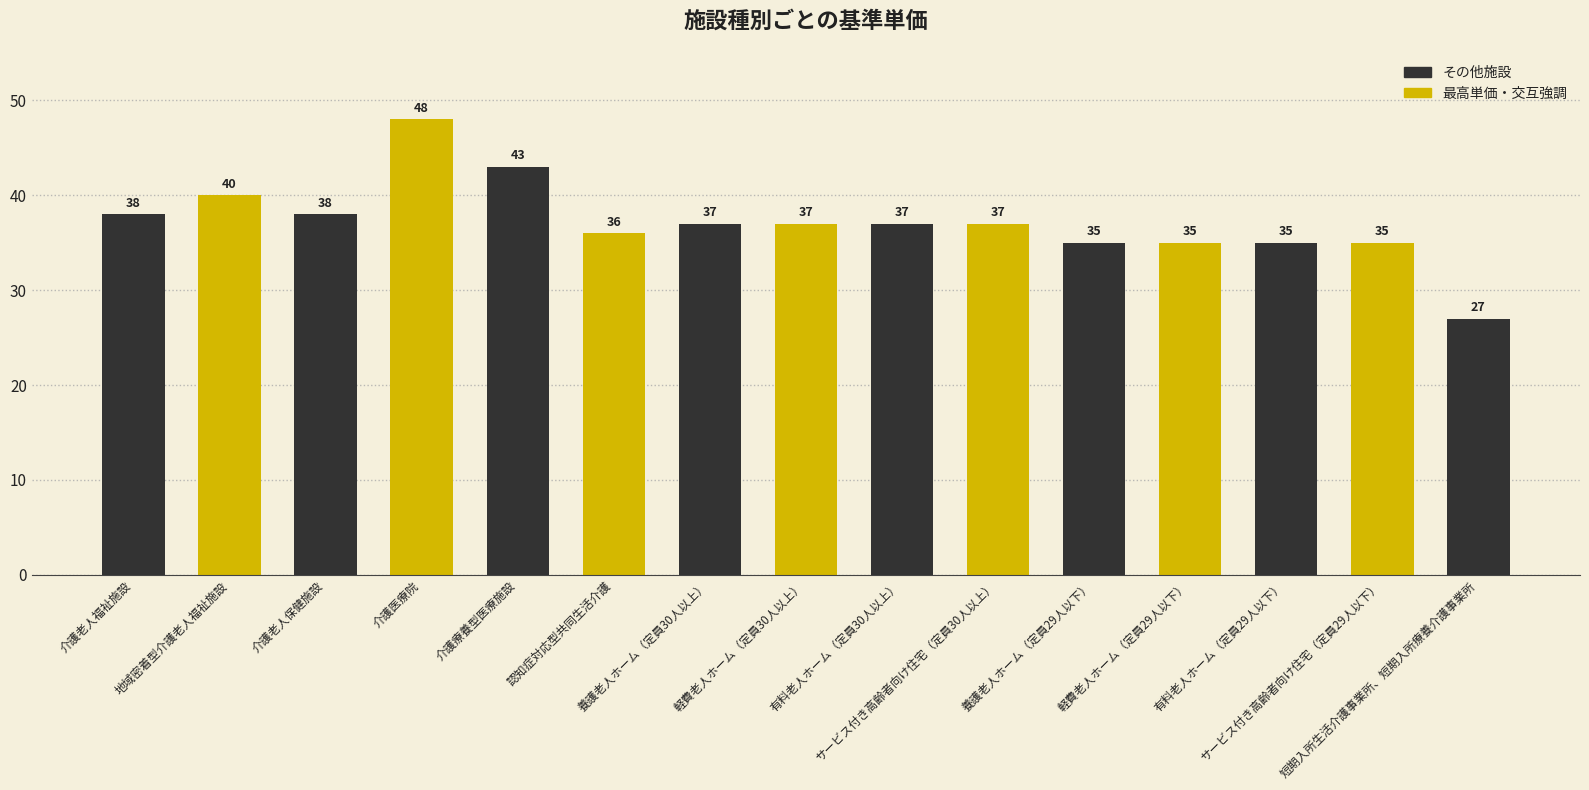

Which has a higher value, 軽費老人ホーム（定員30人以上） or 介護療養型医療施設?

介護療養型医療施設